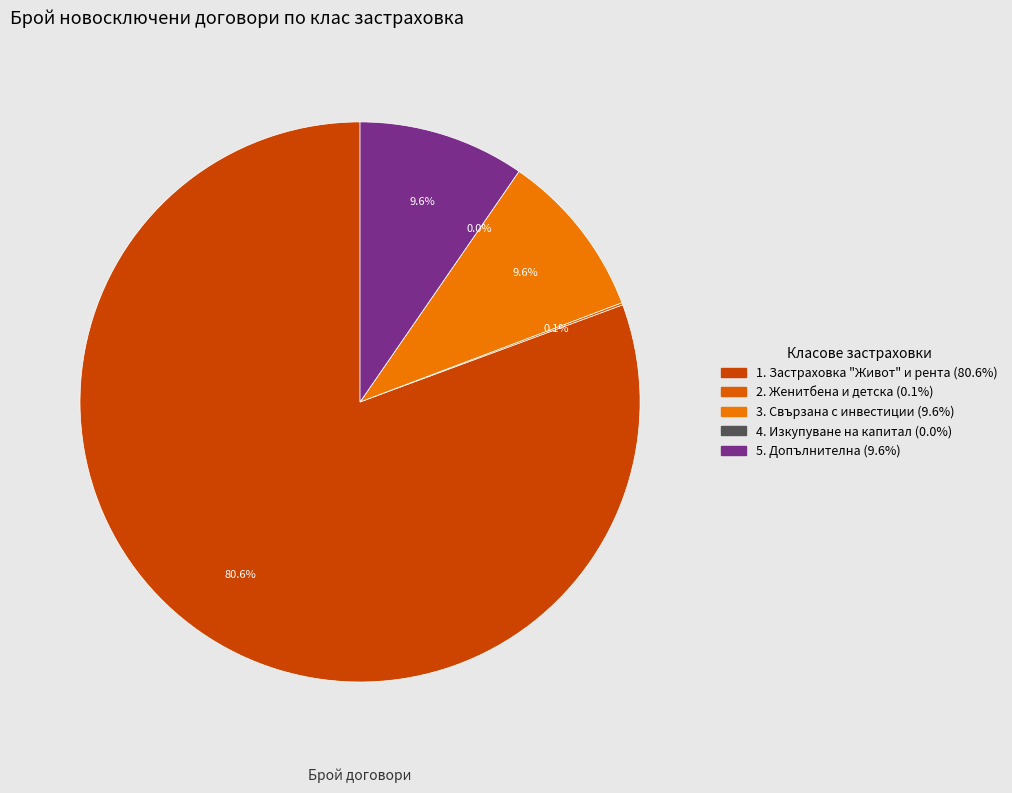

To the nearest percent, what is the average slice percentage?

20%